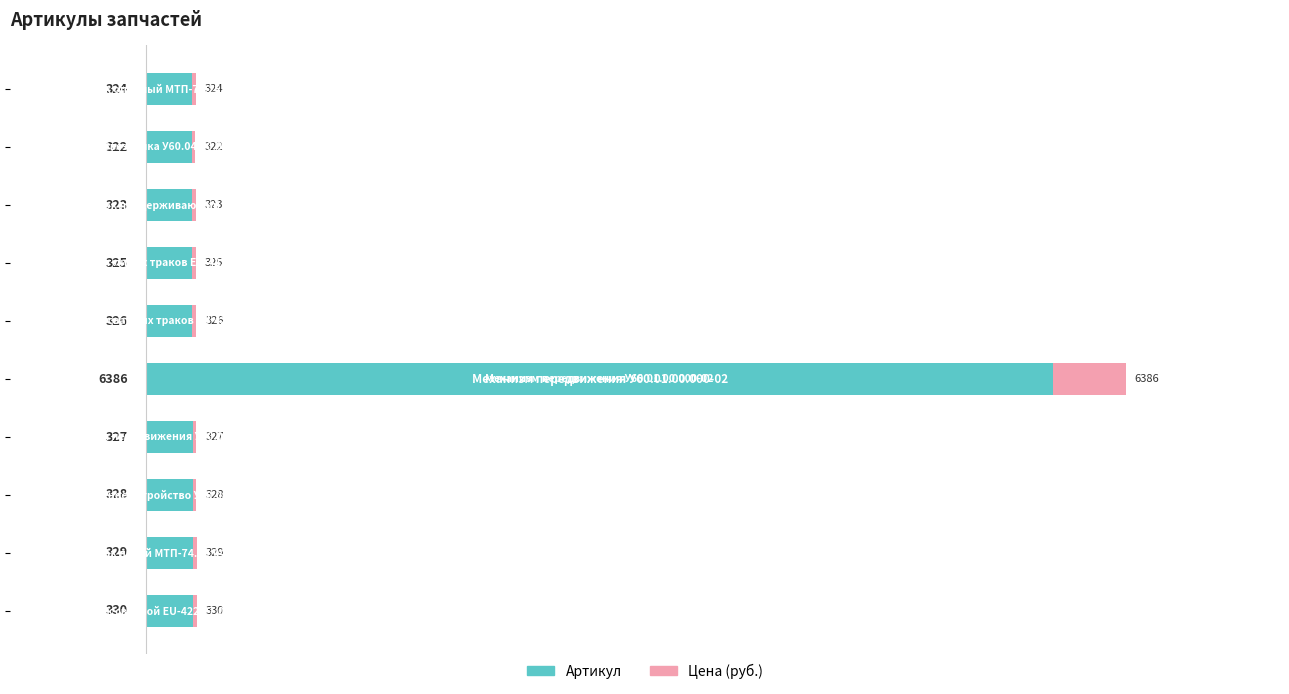

What is the highest value of the Артикул series?

6386.0